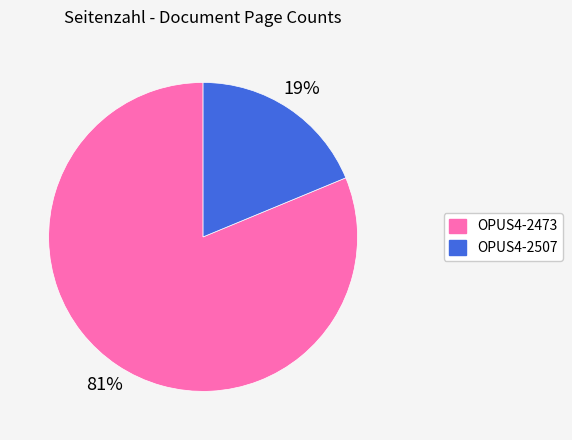

True or false: OPUS4-2507 accounts for 26% of the total.

False